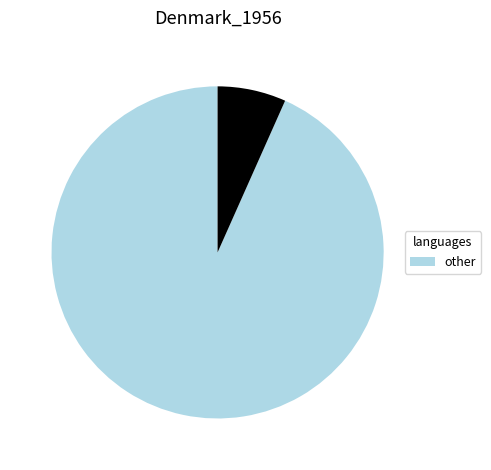

Is there any slice that represents more than half of the pie?

Yes